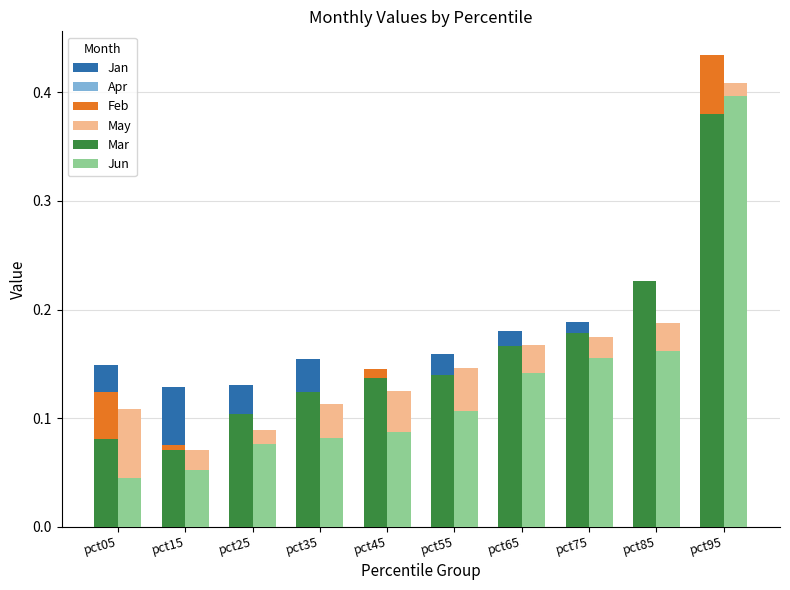

At which category is the sum across all series the highest?

pct95